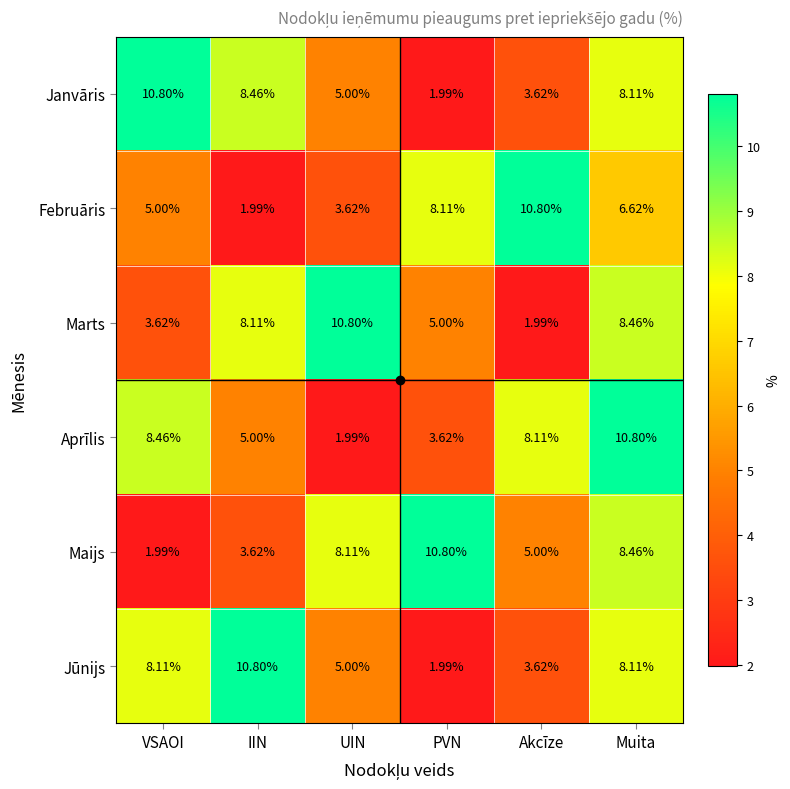

How many distinct data groups are displayed?

6